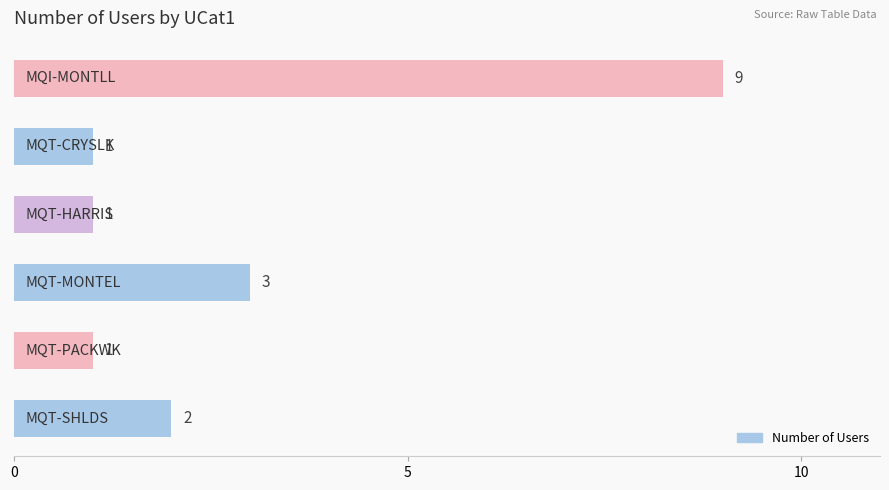

What is the average value?

3